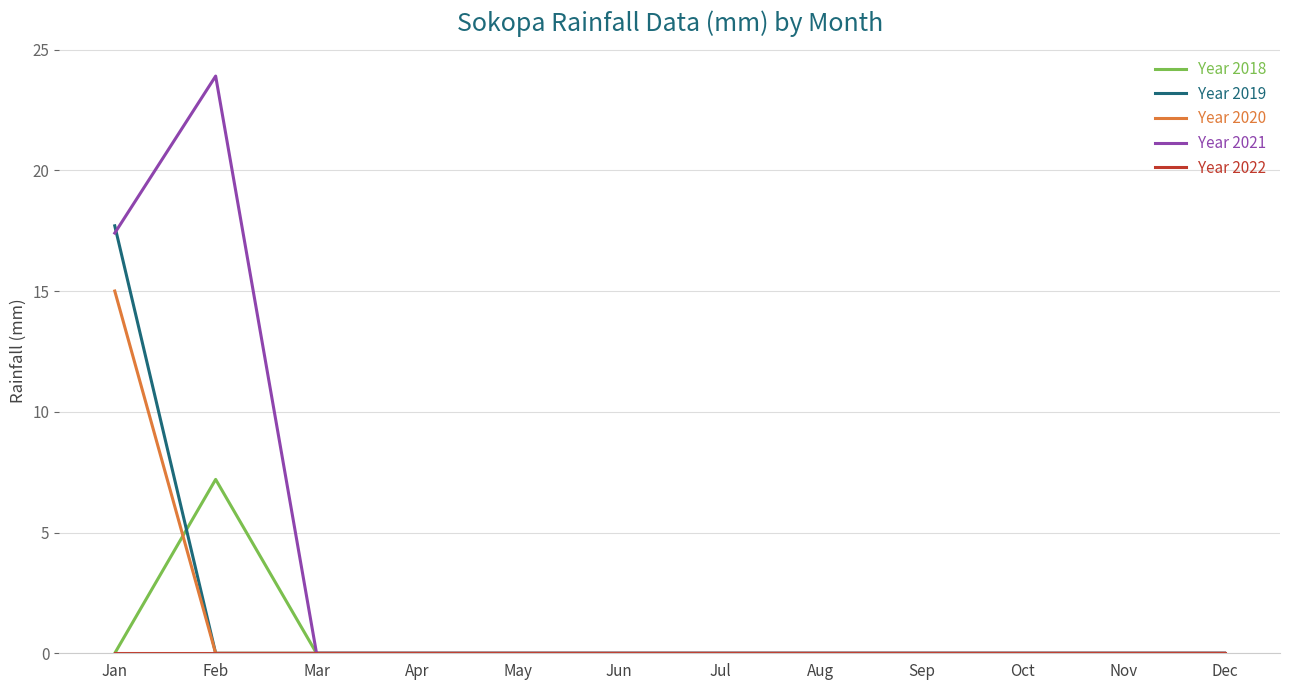

Which category has the highest value in the Year 2018 series?

Feb